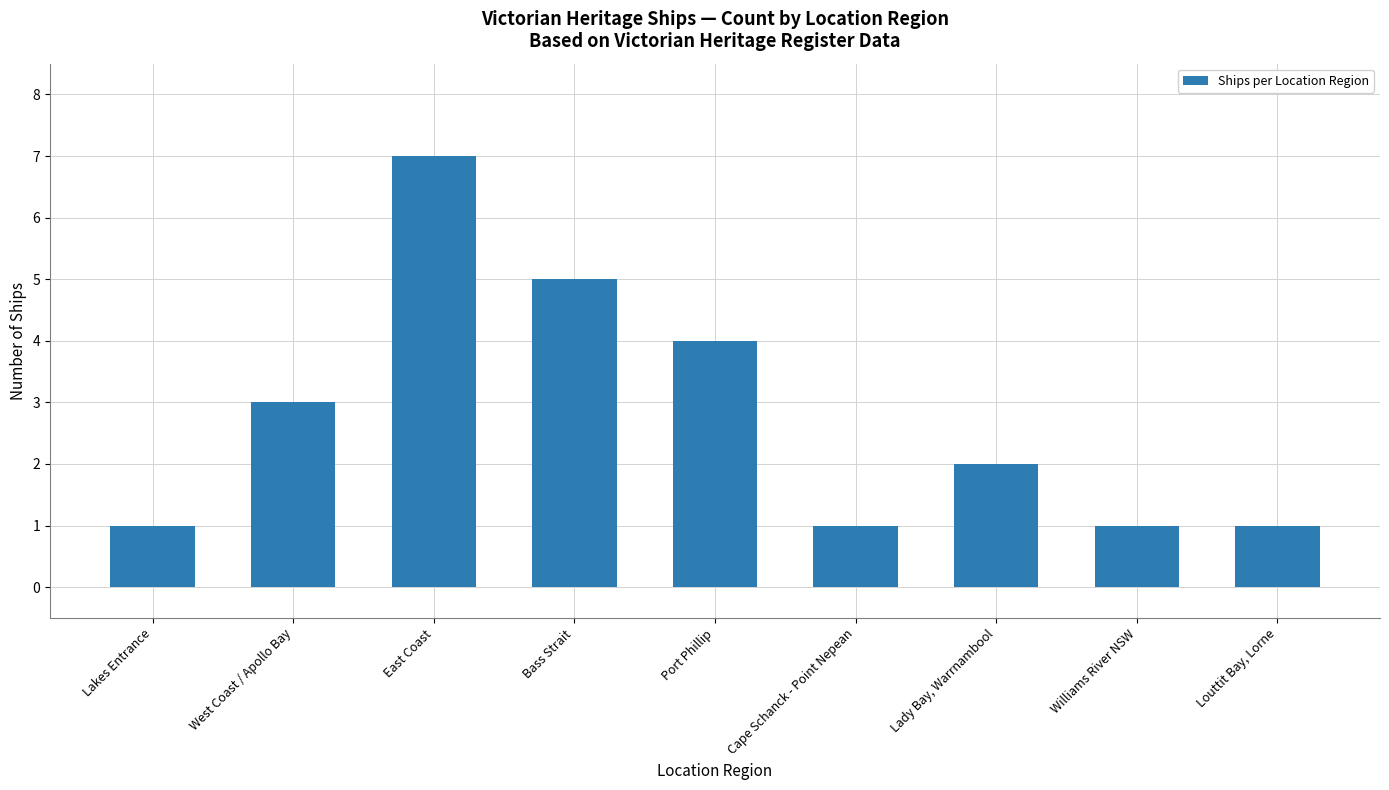

What is the average value?

3